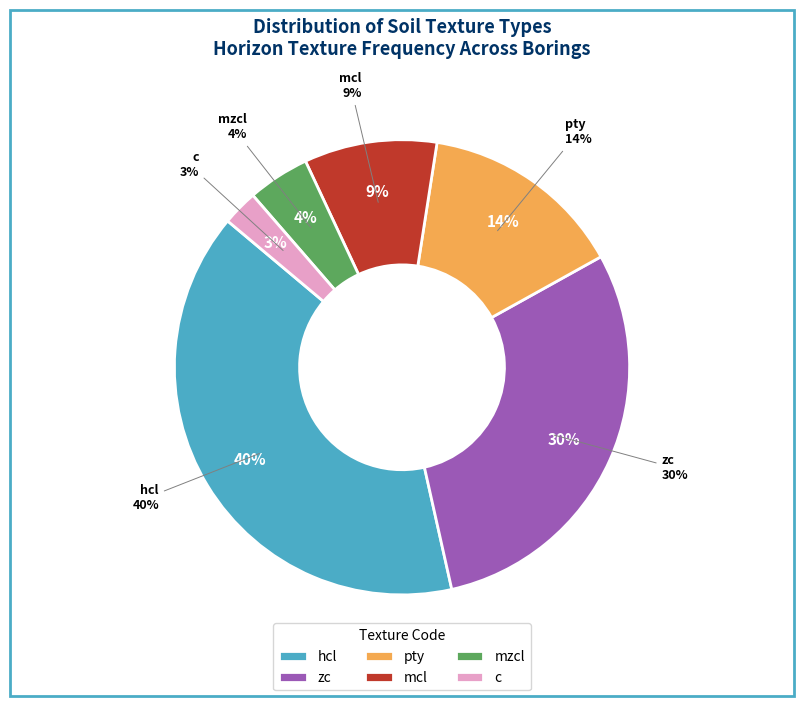

What percentage do hcl and c together represent?

42.1%